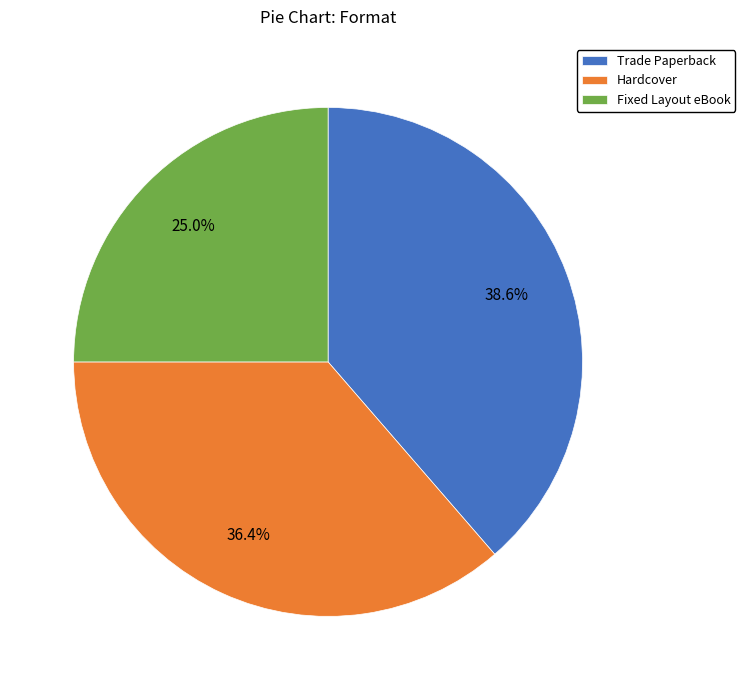

How many slices are in this pie chart?

3